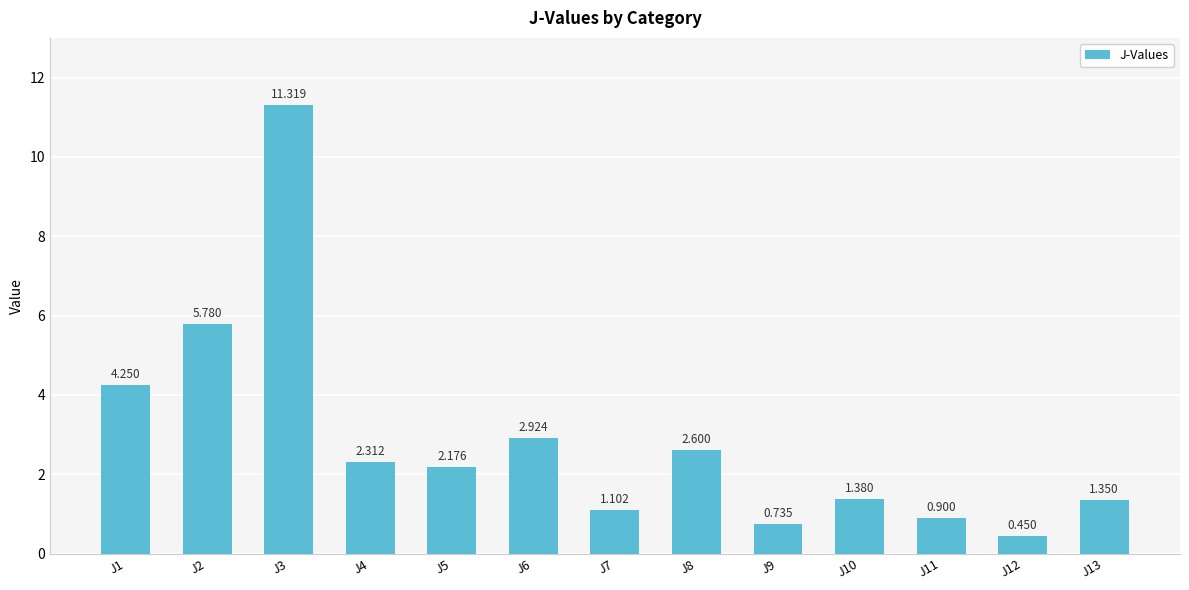

Which has a higher value, J2 or J10?

J2